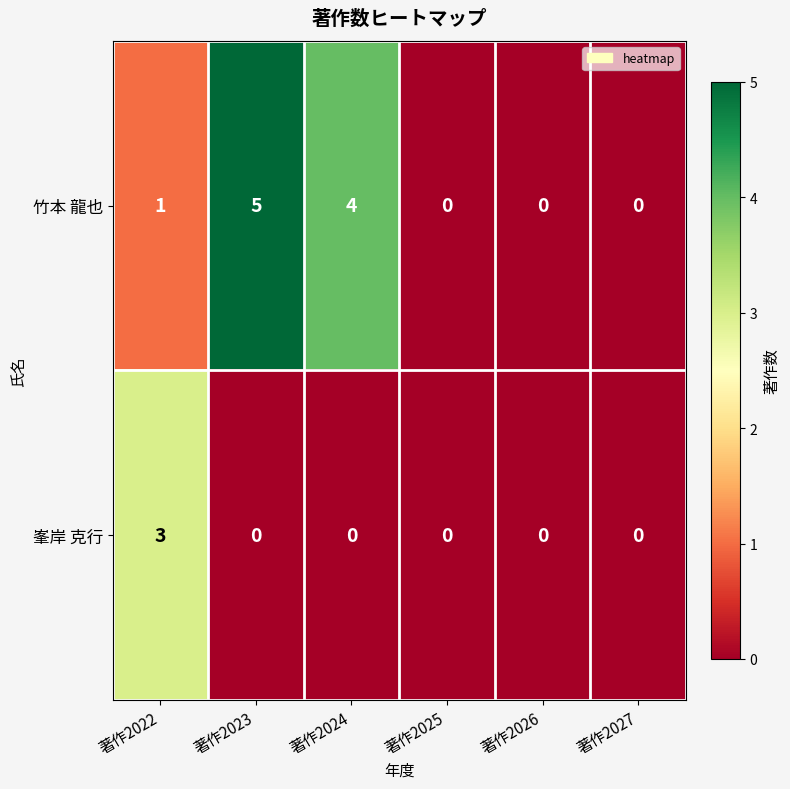

At which label is 竹本 龍也 closest to 2?

著作2022